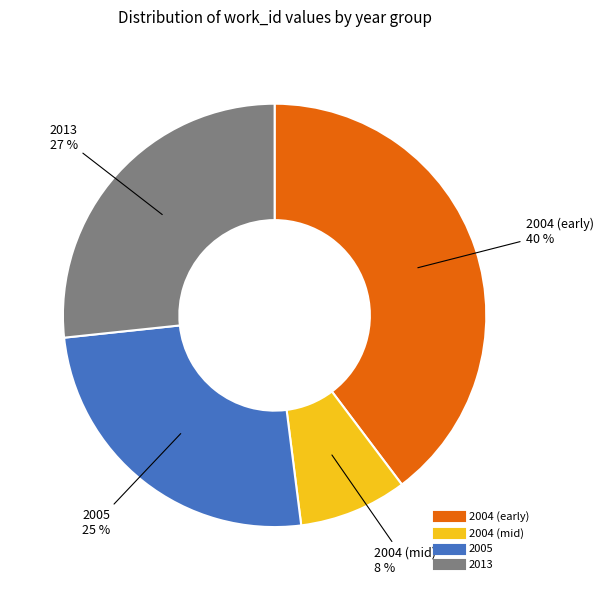

Is there any slice that represents more than half of the pie?

No